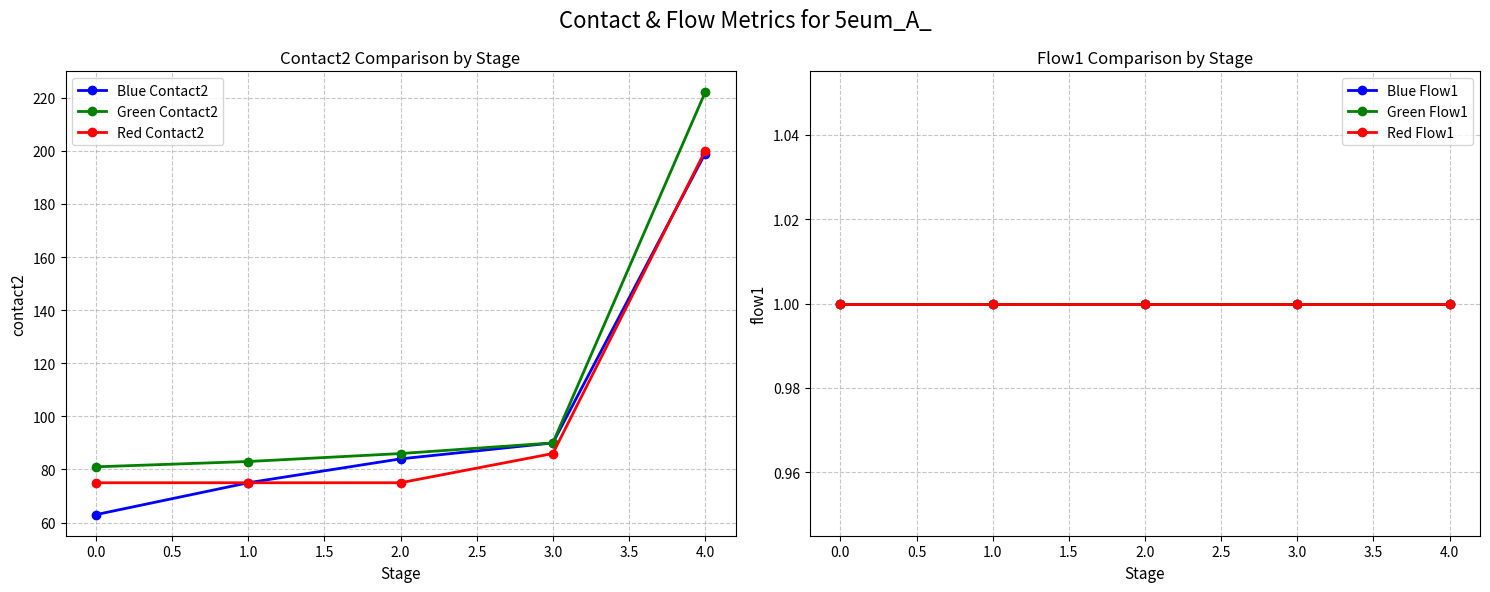

Reading left to right, what are all the values shown in this chart?

Blue Contact2: 63	75	84	90	199
Green Contact2: 81	83	86	90	222
Red Contact2: 75	75	75	86	200
Blue Flow1: 1	1	1	1	1
Green Flow1: 1	1	1	1	1
Red Flow1: 1	1	1	1	1